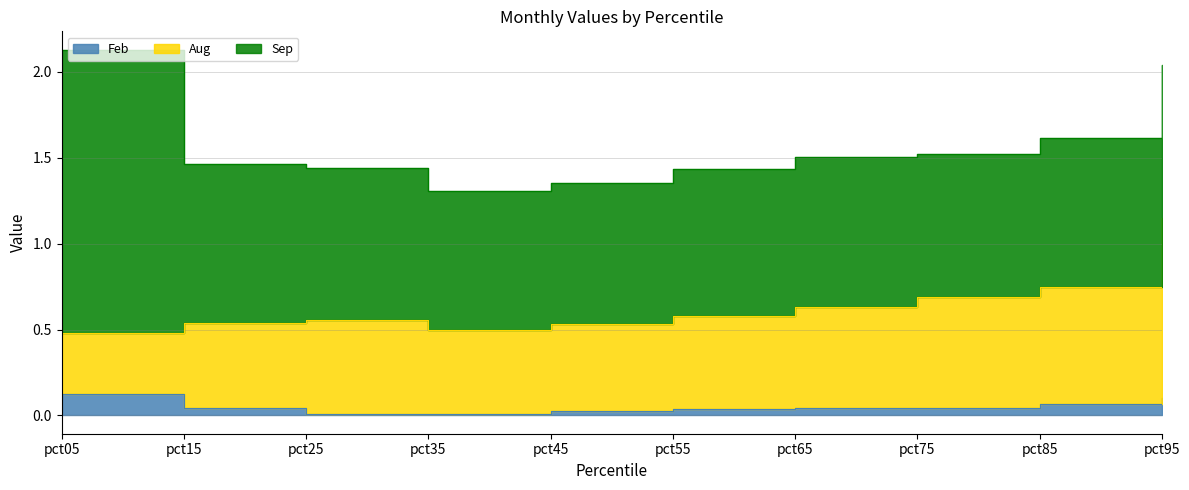

What is the sum of all Aug values?

6.4